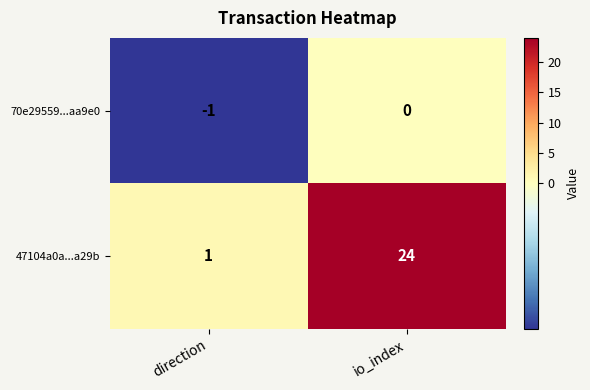

The value of 47104a0a...a29b at direction is 1. True or false?

True